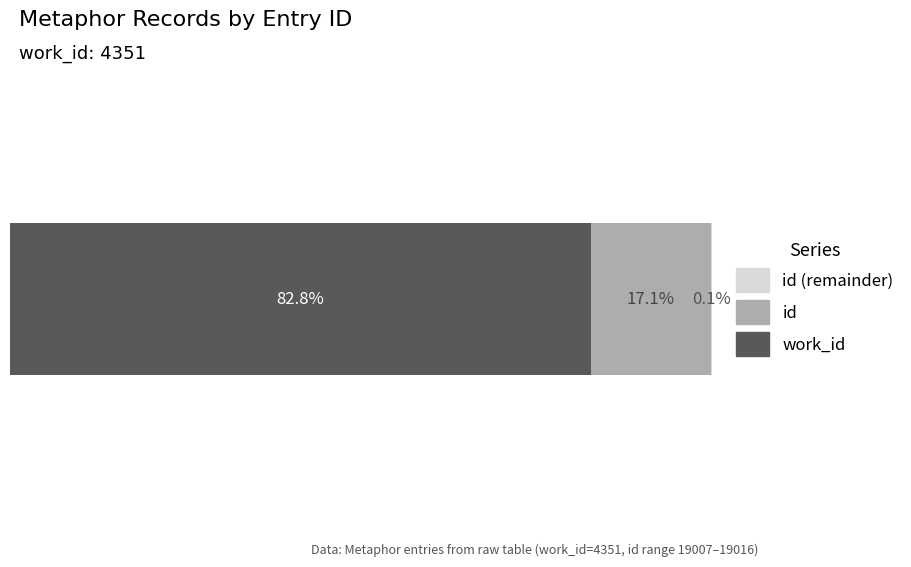

What is the highest value of the work_id series?

4351